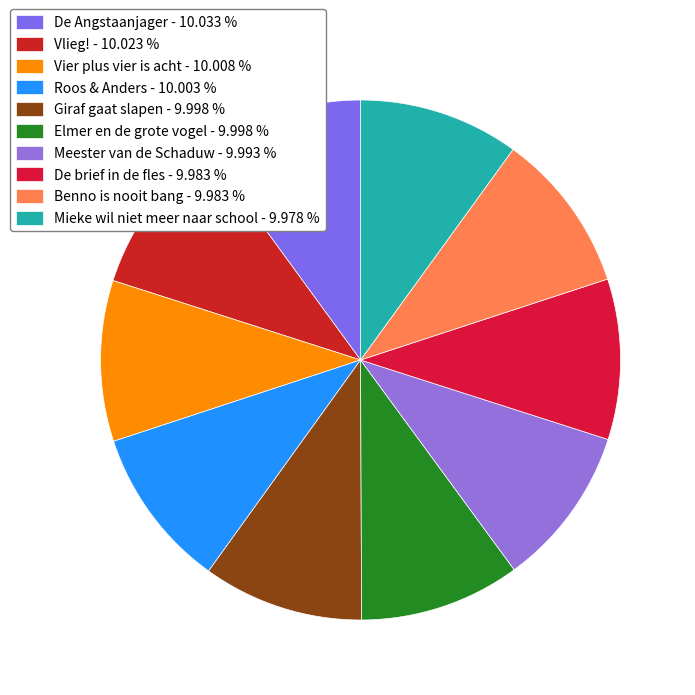

Combined, what portion of the pie is Meester van de Schaduw and Vier plus vier is acht?

20.0%